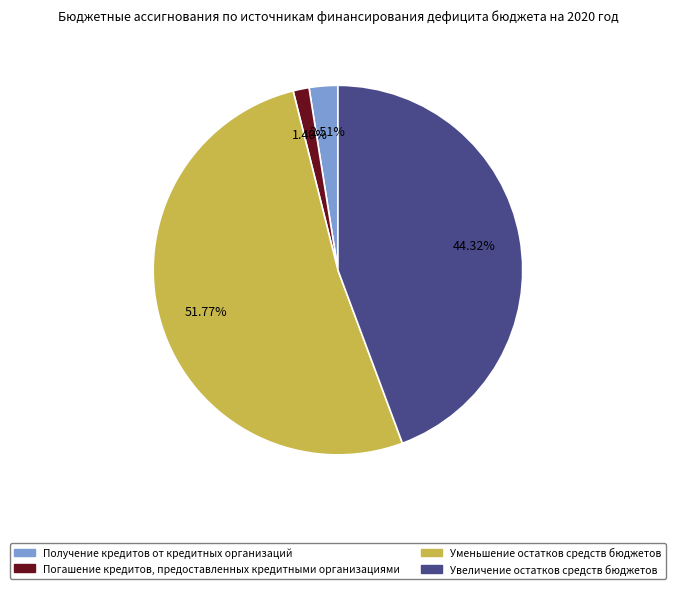

To the nearest percent, what portion does Получение кредитов от кредитных организаций represent?

3%